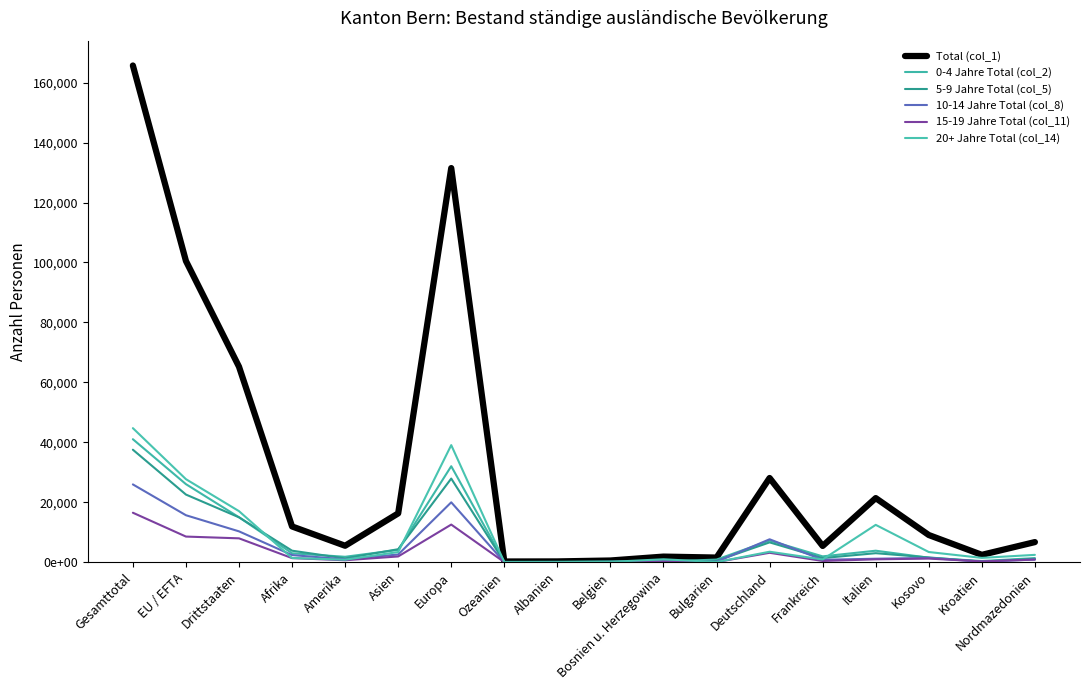

What is the label of the 17th point from the right?

EU / EFTA